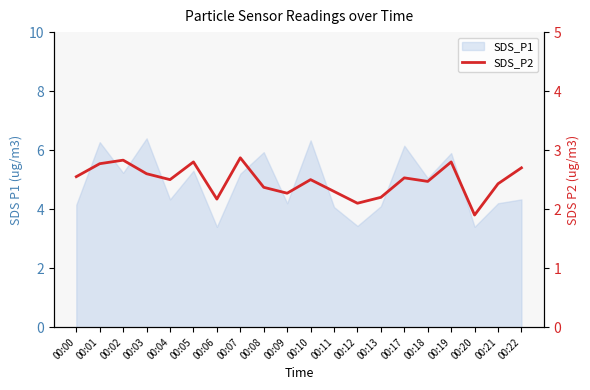

Reading left to right, what are all the values shown in this chart?

2.5	2.8	2.8	2.6	2.5	2.8	2.2	2.9	2.4	2.3	2.5	2.3	2.1	2.2	2.5	2.5	2.8	1.9	2.4	2.7